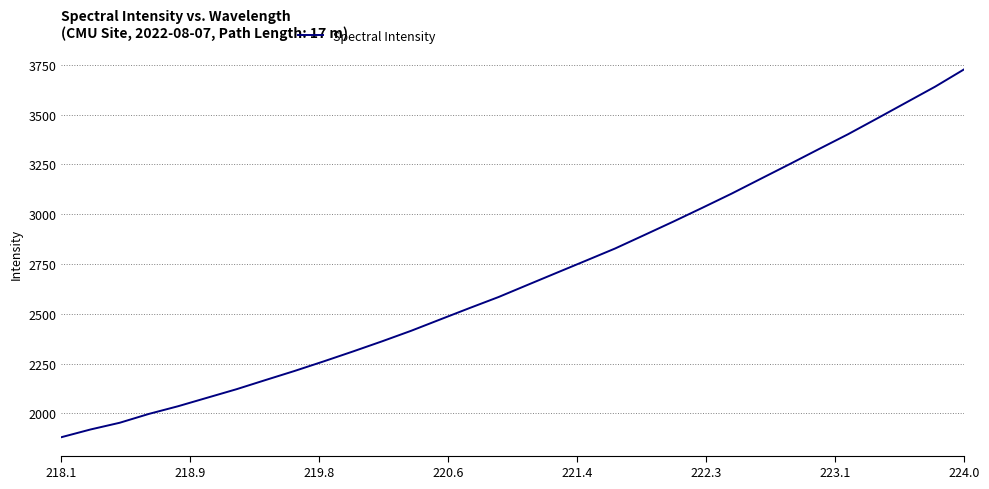

What is the greatest value displayed?

3727.3